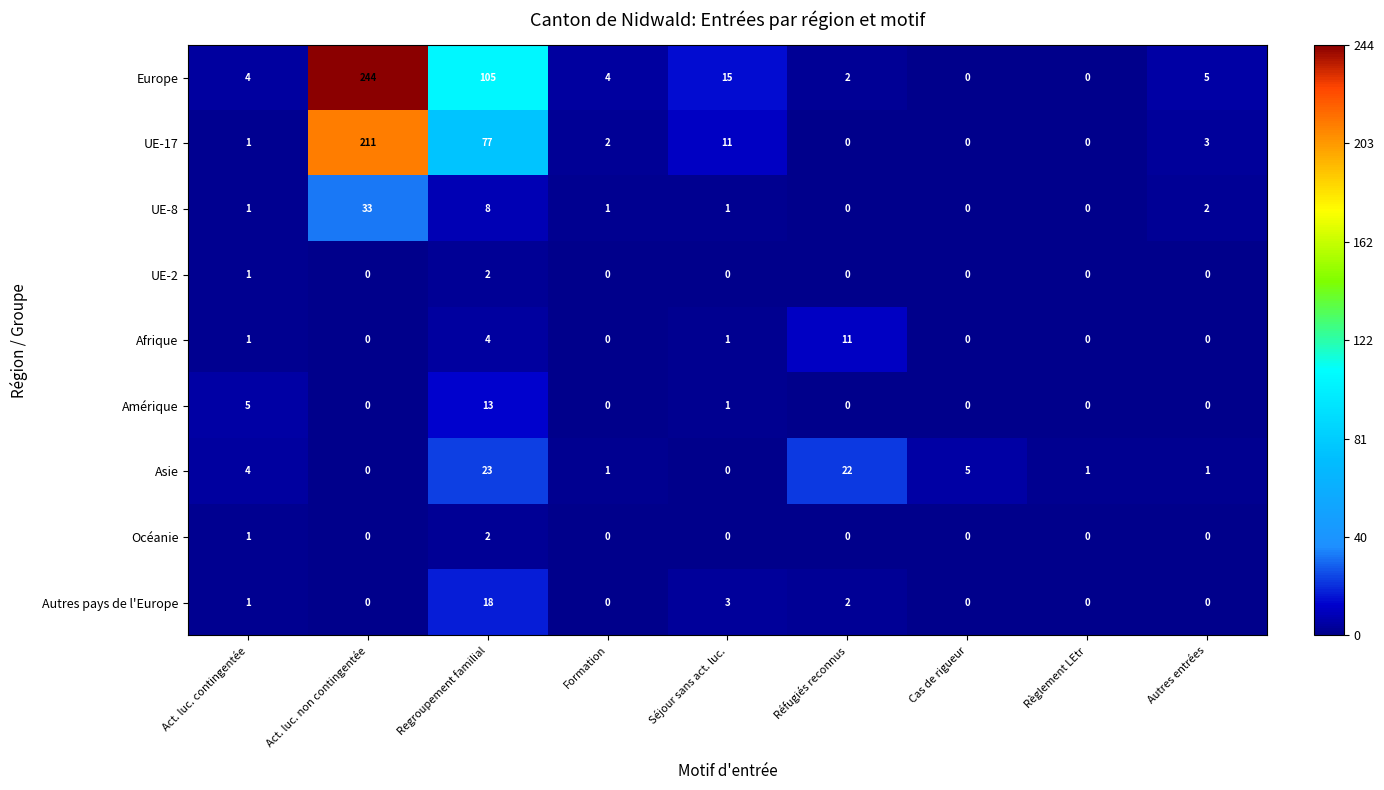

What is the difference between the maximum and minimum values in the Afrique series?

11